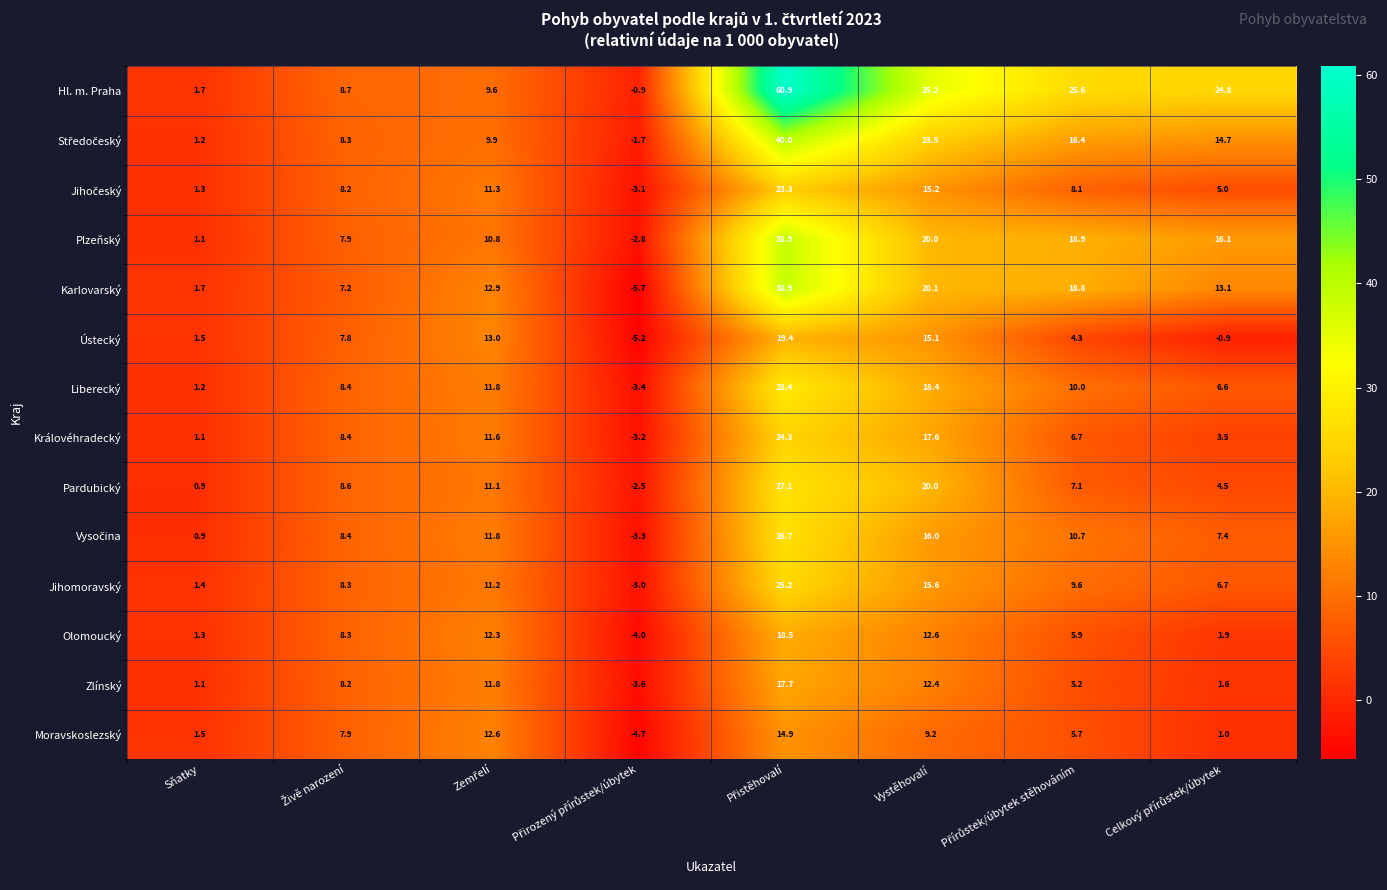

True or false: Jihomoravský has a value of 0.9 at Sňatky.

False